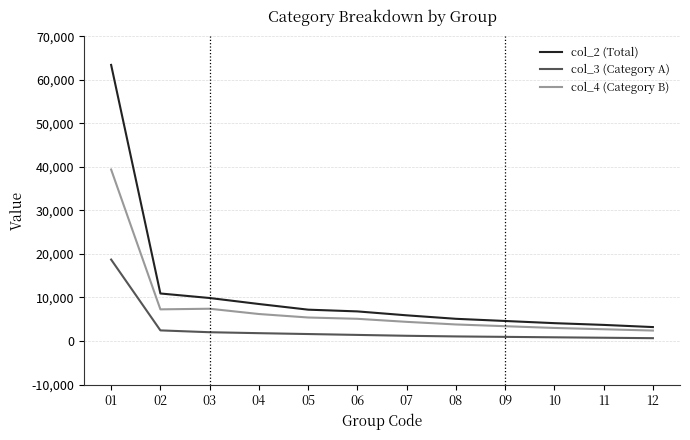

Which series has the widest spread of values?

col_2 (Total)